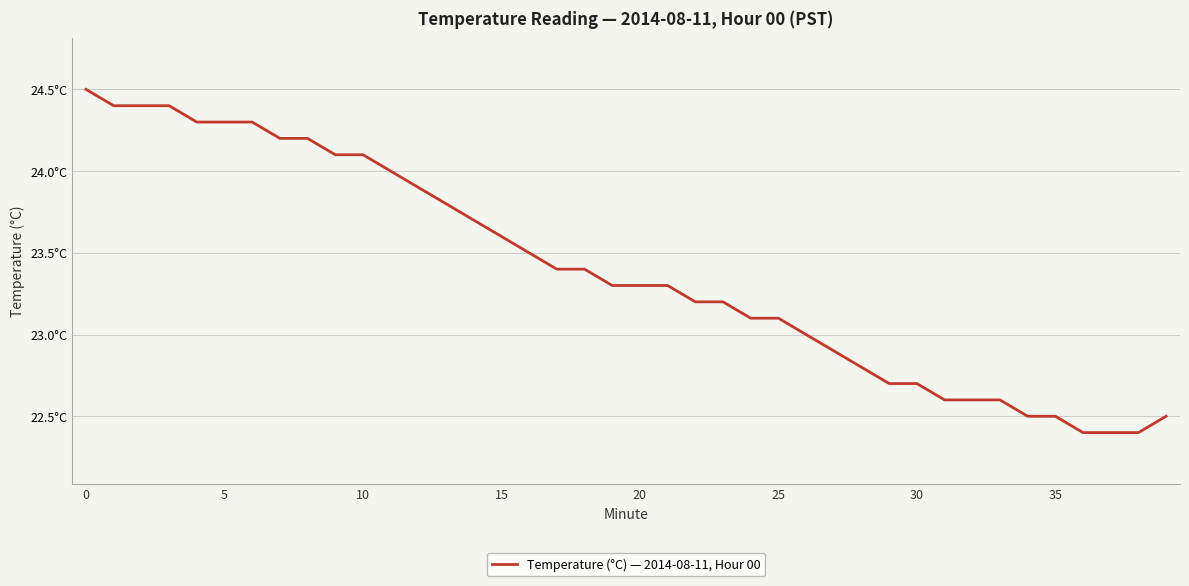

Does the chart have visible grid lines?

Yes